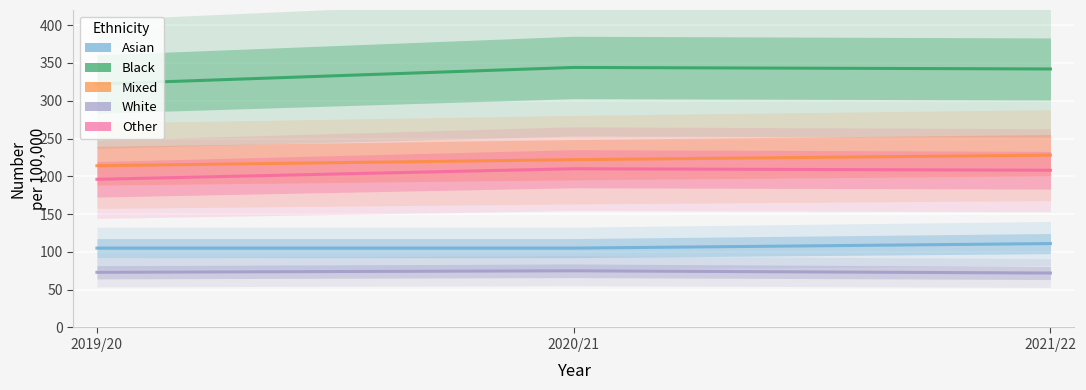

Which series has the largest range (max minus min)?

Black